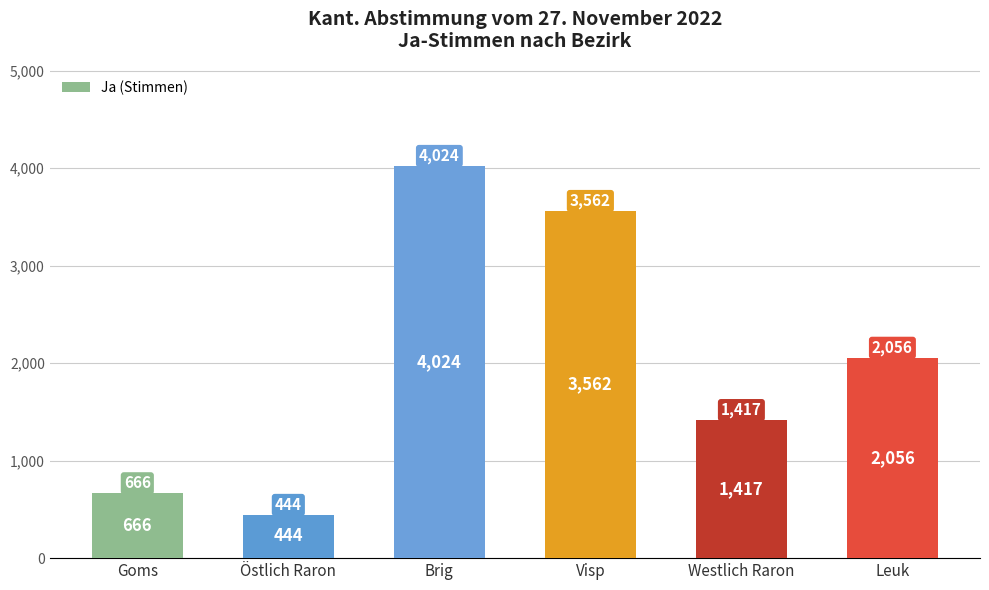

What is the change in value from Brig to Westlich Raron?

-2607